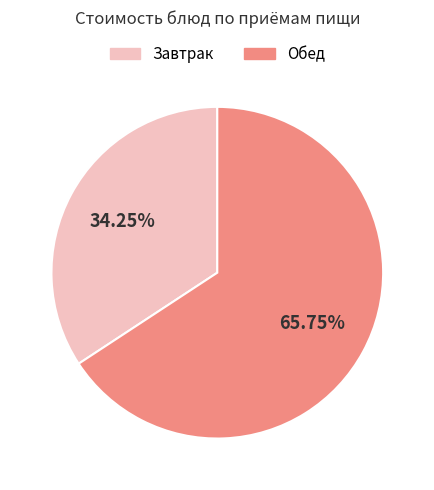

Does any single category account for the majority?

Yes